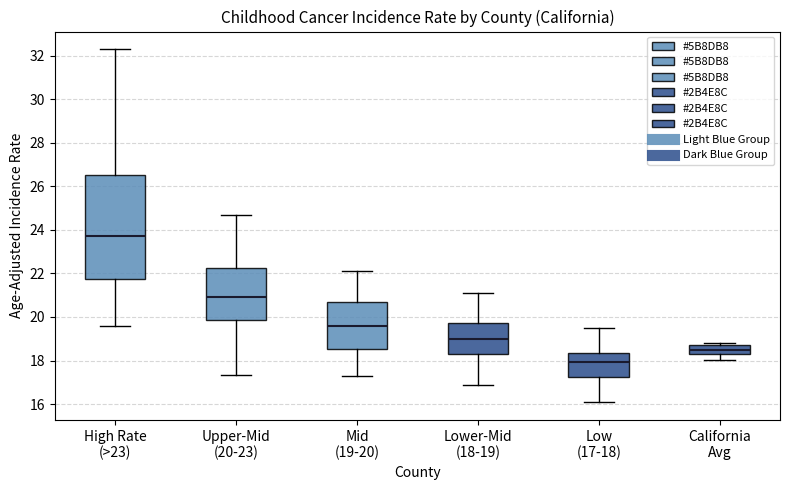

Reading left to right, transcribe this box plot: for each box, give where its median line is, the range the box spans, and where its two whiskers end, as read against the y-axis. The values are not printed on the chart, so give them approximately, as read against the axis.

High Rate (>23): median 23.8, box 21.8 to 26.6, whiskers 19.6 to 32.2
Upper-Mid (20-23): median 21.0, box 19.8 to 22.2, whiskers 17.4 to 24.8
Mid (19-20): median 19.6, box 18.6 to 20.6, whiskers 17.2 to 22.2
Lower-Mid (18-19): median 19.0, box 18.2 to 19.8, whiskers 16.8 to 21.2
Low (17-18): median 18.0, box 17.2 to 18.4, whiskers 16.0 to 19.6
California Avg: median 18.4, box 18.2 to 18.8, whiskers 18.0 to 18.8 (just above the box's upper edge)